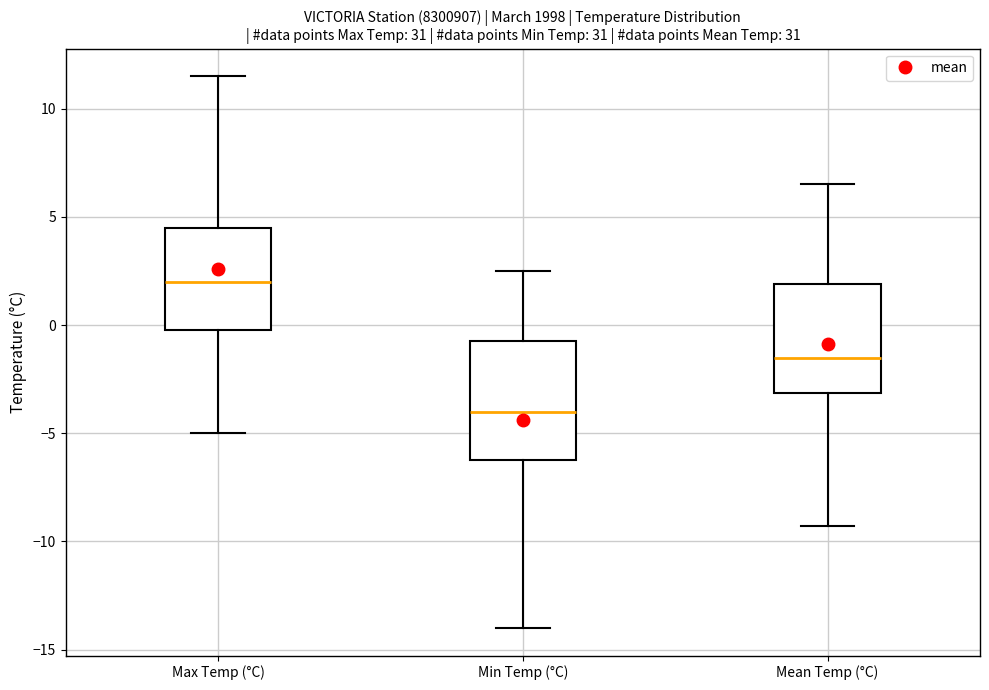

Where does the upper whisker of the box for Min Temp (°C) end on the y-axis? The values are not printed on the chart, so give them approximately, as read against the axis.

2.5